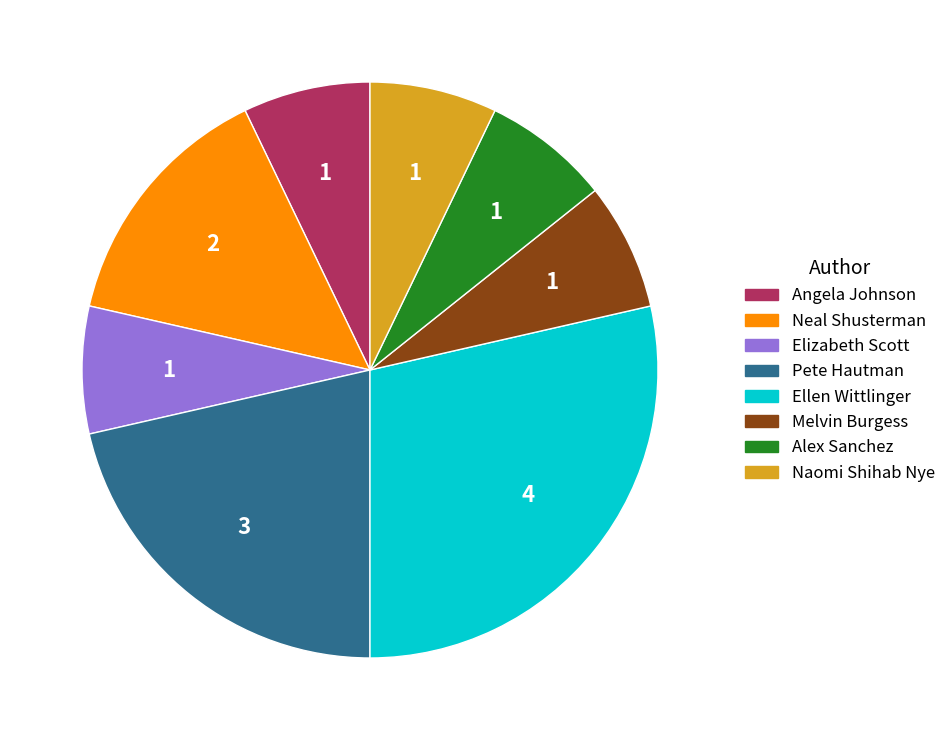

Does any single category account for the majority?

No